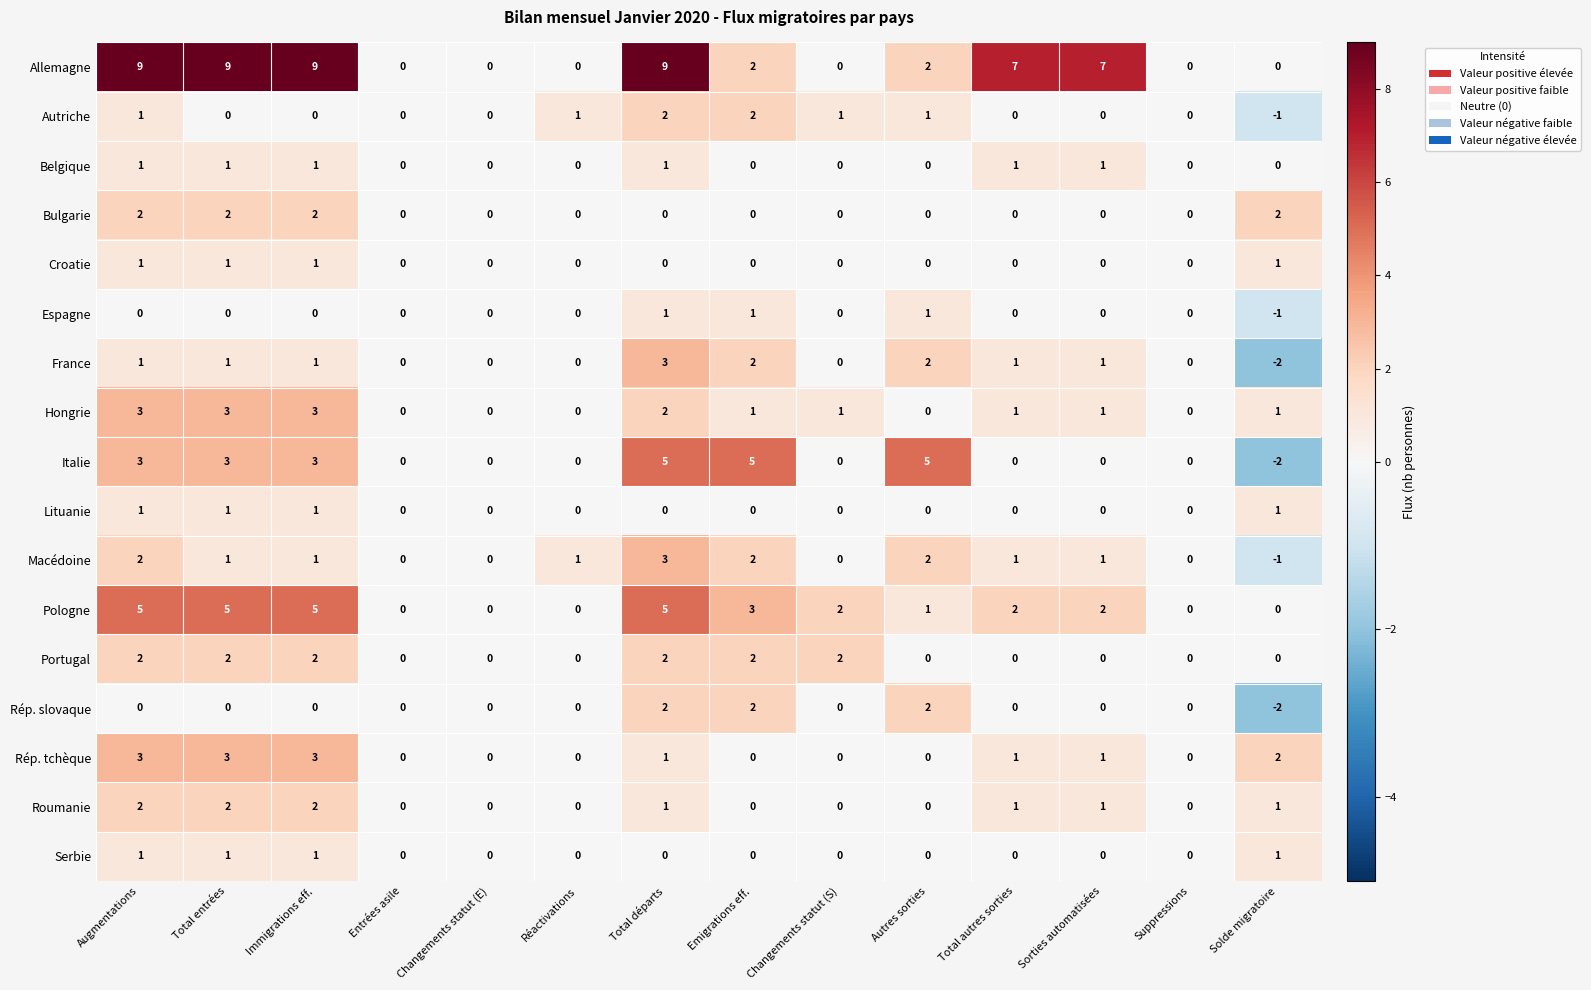

At which label does Roumanie first exceed 1?

Augmentations